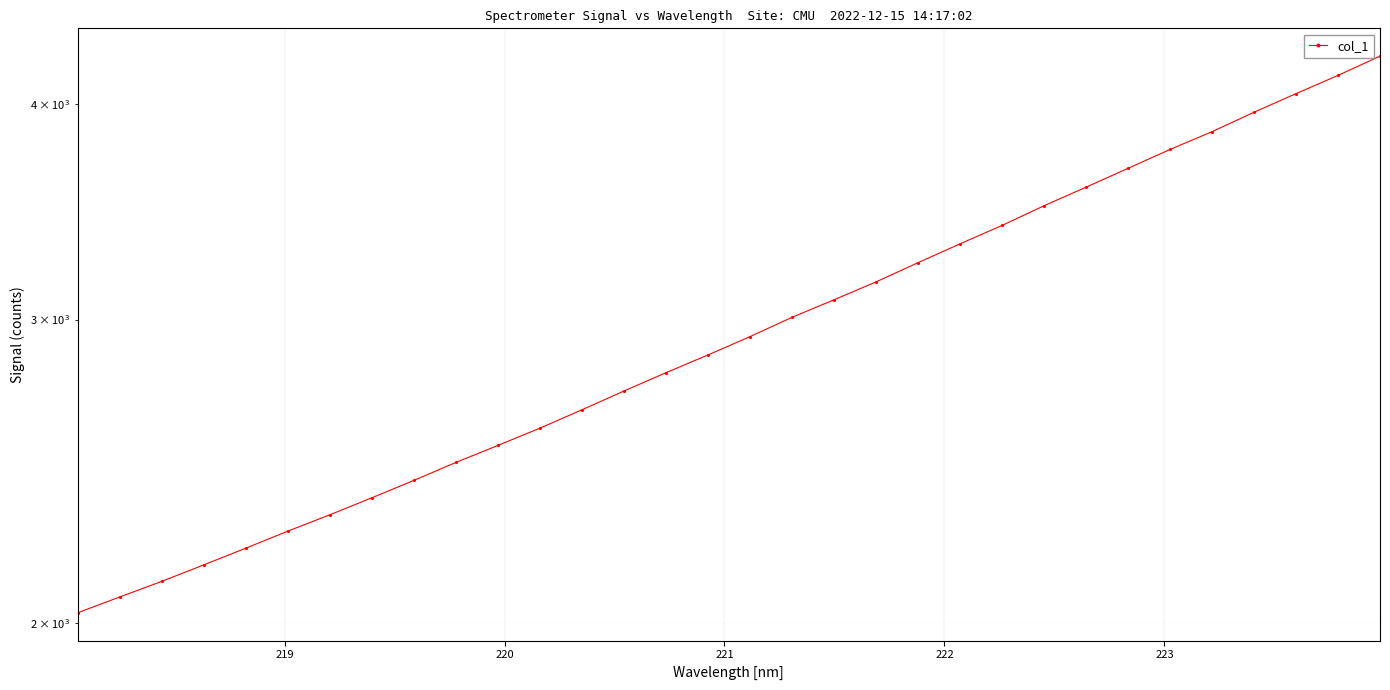

What is the value of the 1st point from the left?

2027.7